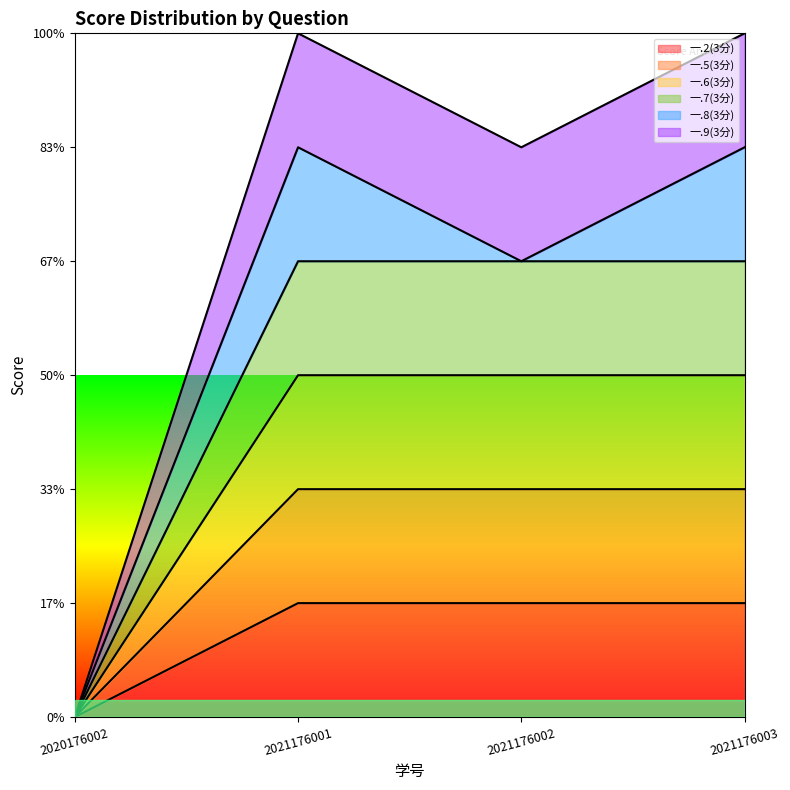

What is the value of the 一.7(3分) point at the 4th from the left?

4